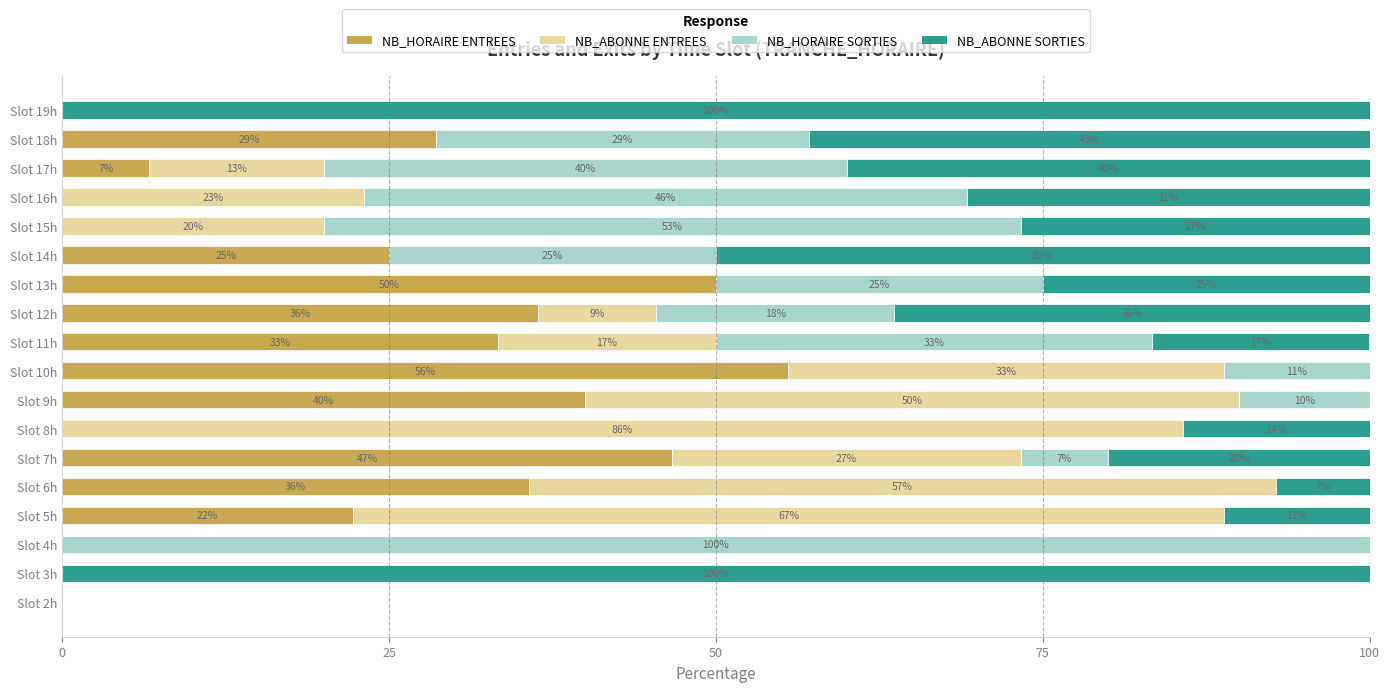

Reading right to left, list all the values displayed in this chart.

NB_HORAIRE ENTREES: 0.0	28.6	6.7	0.0	0.0	25.0	50.0	36.4	33.3	55.6	40.0	0.0	46.7	35.7	22.2	0.0	0.0	0.0
NB_ABONNE ENTREES: 0.0	0.0	13.3	23.1	20.0	0.0	0.0	9.1	16.7	33.3	50.0	85.7	26.7	57.1	66.7	0.0	0.0	0.0
NB_HORAIRE SORTIES: 0.0	28.6	40.0	46.2	53.3	25.0	25.0	18.2	33.3	11.1	10.0	0.0	6.7	0.0	0.0	100.0	0.0	0.0
NB_ABONNE SORTIES: 100.0	42.9	40.0	30.8	26.7	50.0	25.0	36.4	16.7	0.0	0.0	14.3	20.0	7.1	11.1	0.0	100.0	0.0